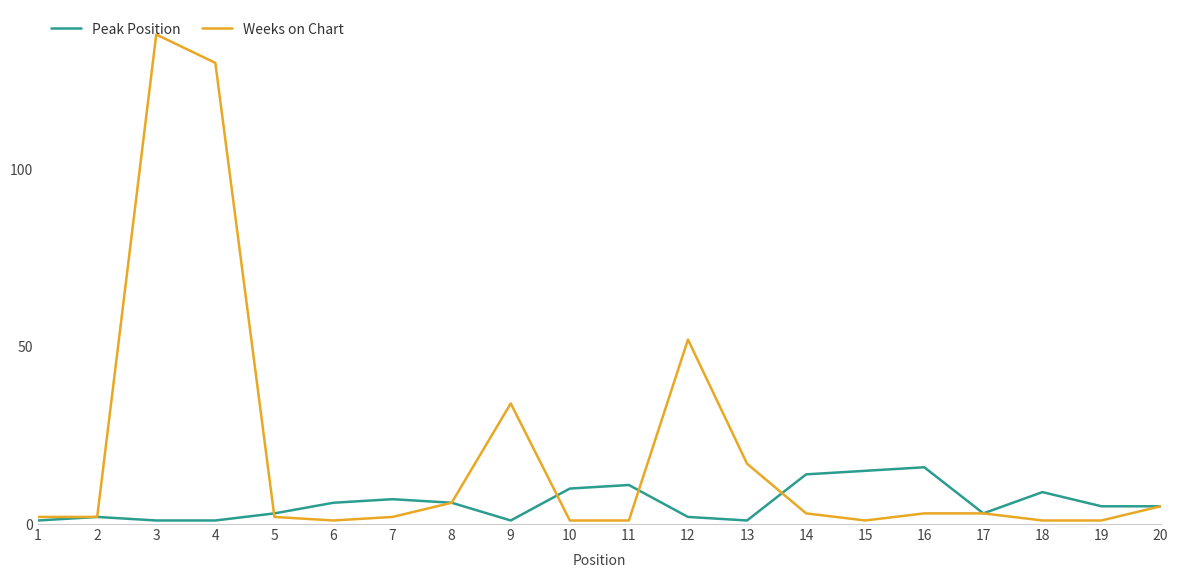

The Peak Position series shows 1 at 13. True or false?

True